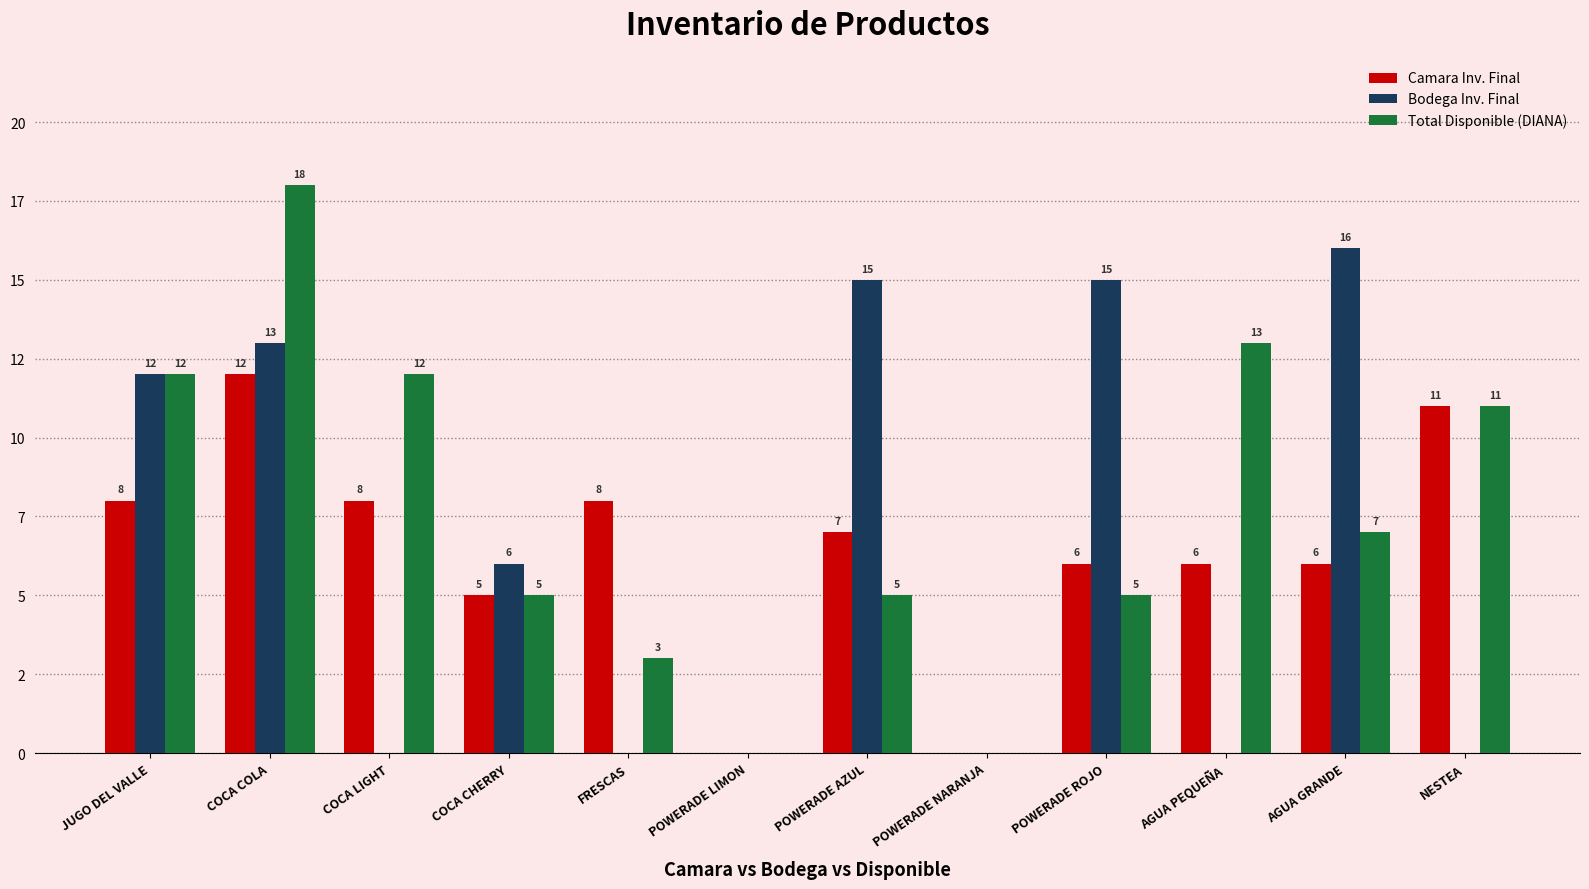

What is the difference between the second highest and minimum values in the Total Disponible (DIANA) series?

13